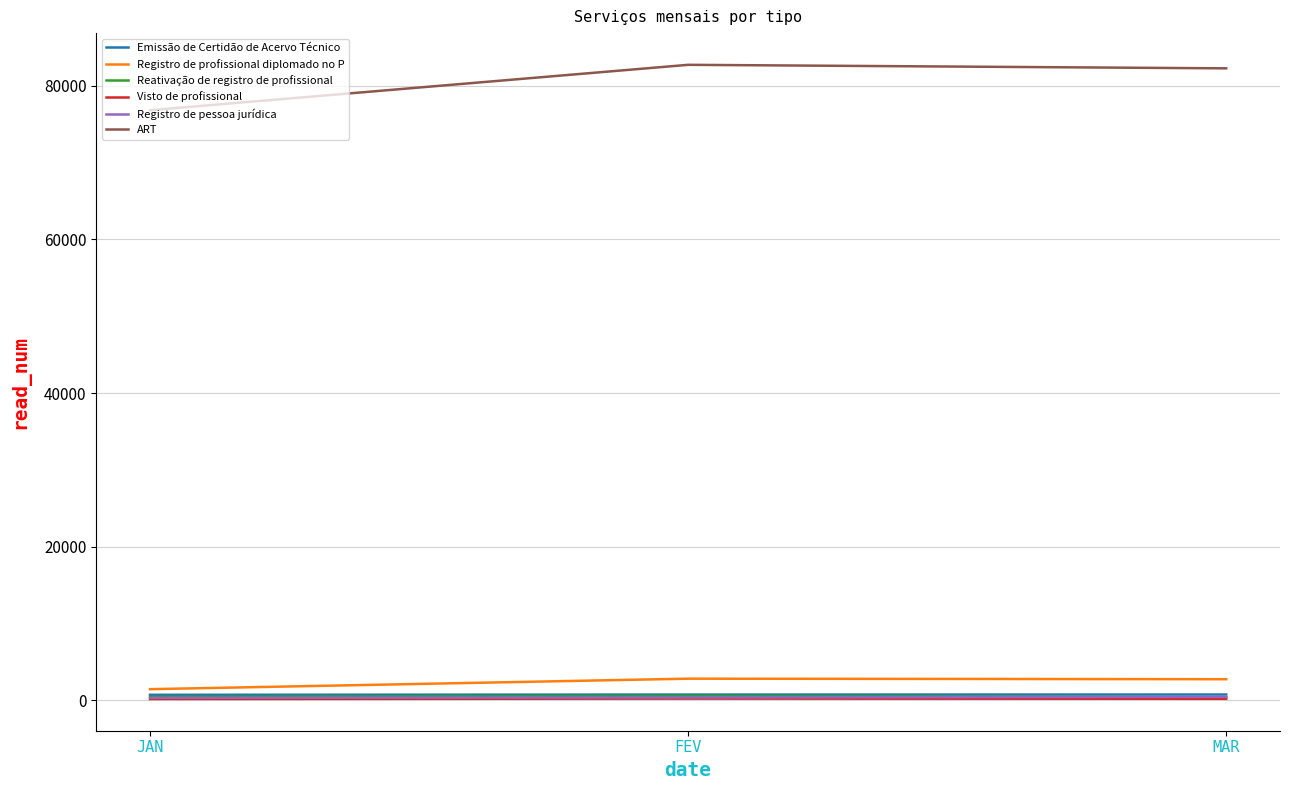

Which series has the largest total across all categories?

ART